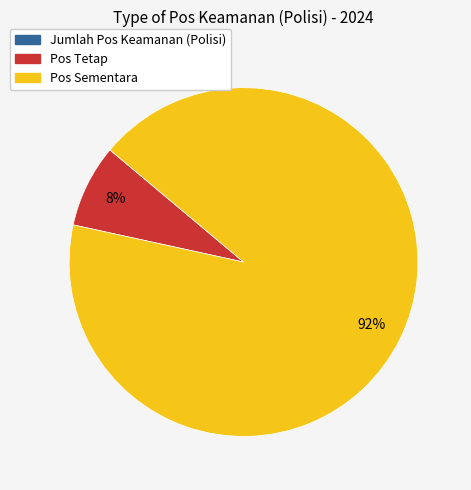

To the nearest percent, what is the difference between the largest and smallest slice percentages?

92%